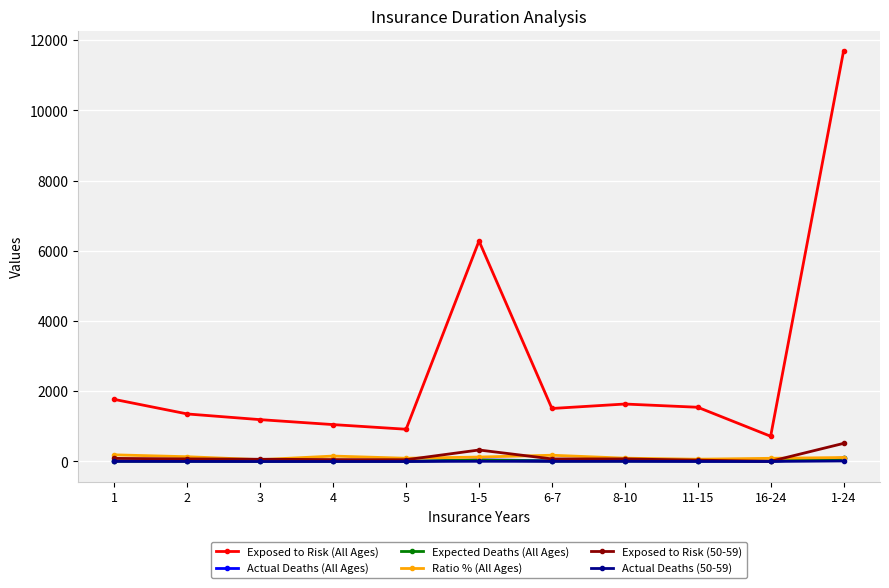

At which label does Exposed to Risk (All Ages) reach its peak?

1-24